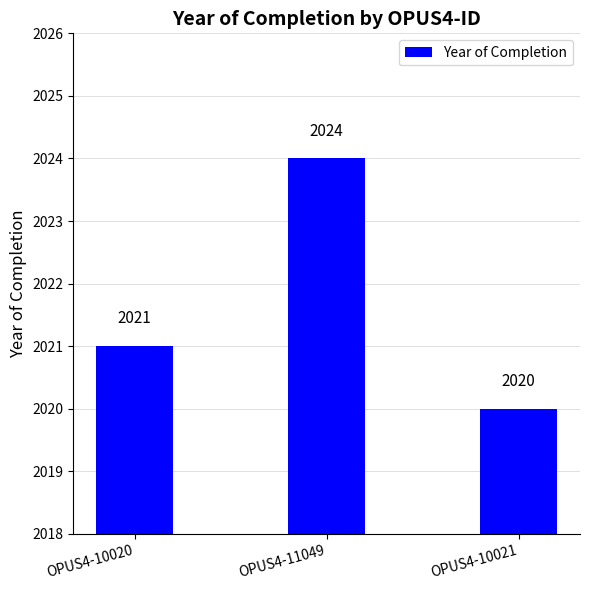

What position from the right is OPUS4-11049?

2